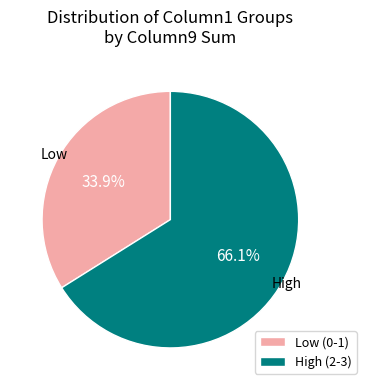

Between Low (0-1) and High (2-3), which is larger?

High (2-3)